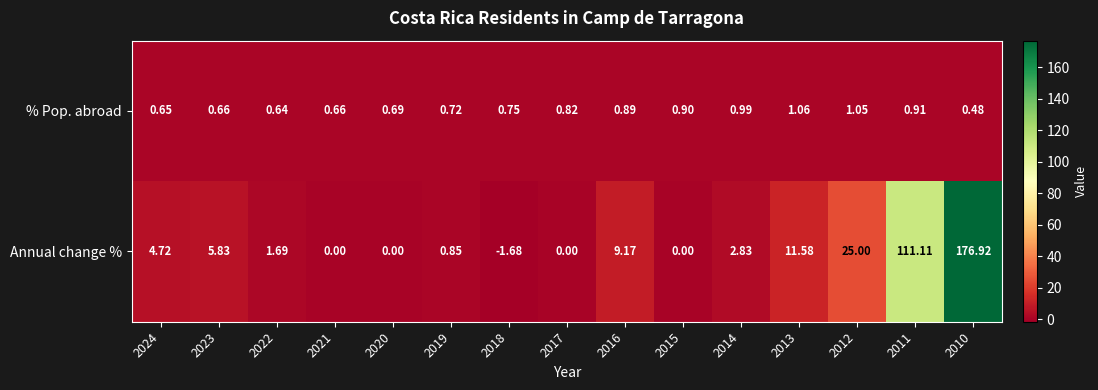

Between 2022 and 2021, which series saw the biggest shift?

Annual change %